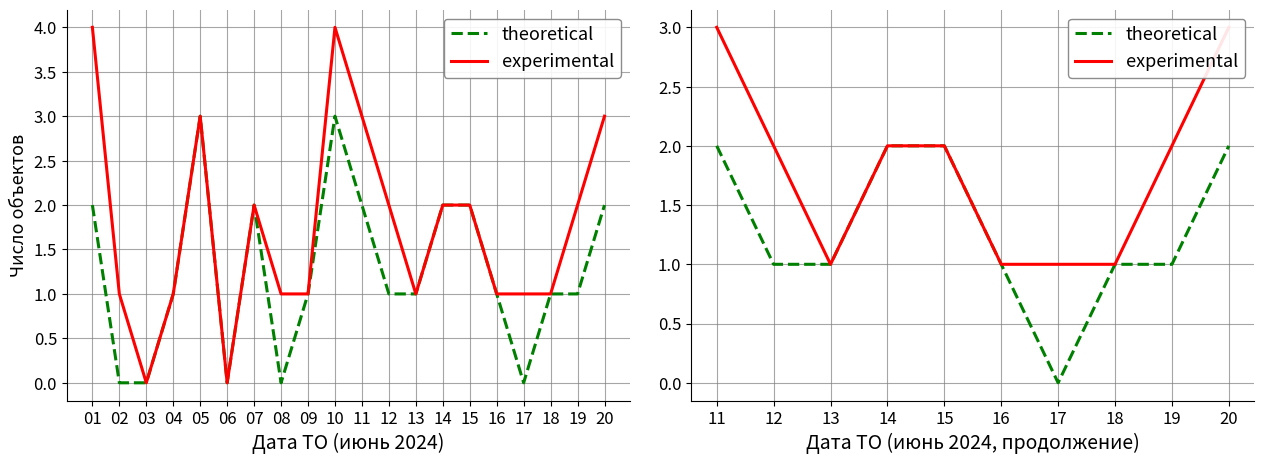

What are all the series names shown in the legend?

theoretical, experimental